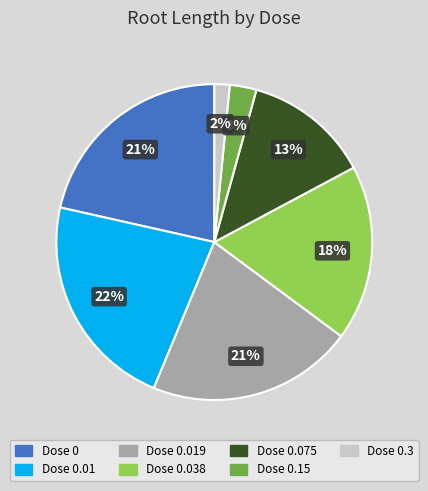

True or false: Dose 0.01 accounts for 16% of the total.

False